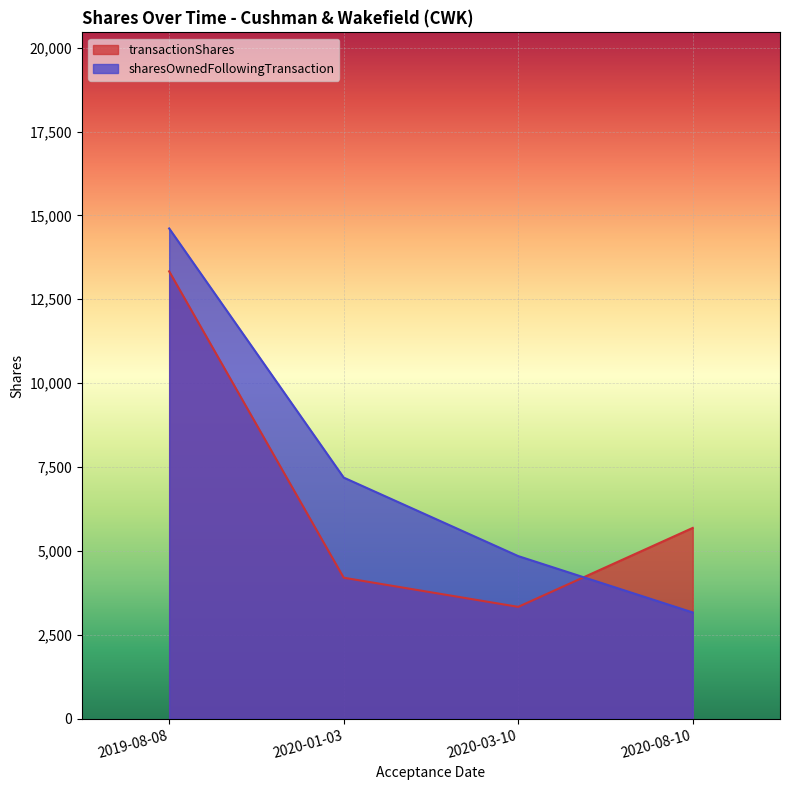

What position from the right is 2020-03-10?

2